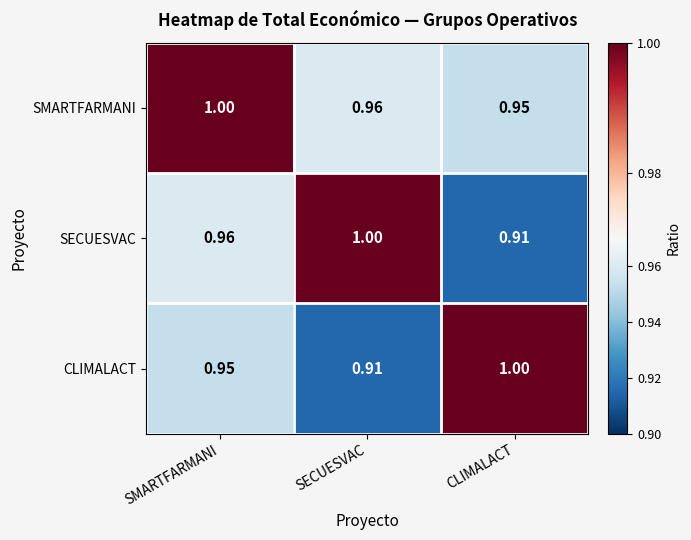

Which series has the largest total across all categories?

SMARTFARMANI